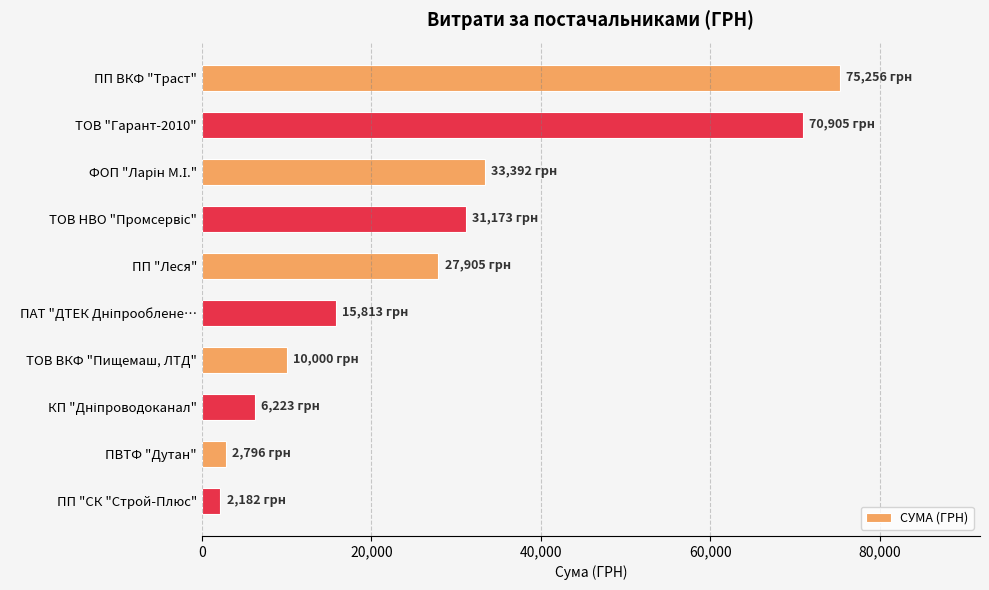

The value at ТОВ ВКФ "Пищемаш, ЛТД" is 16922.5. True or false?

False